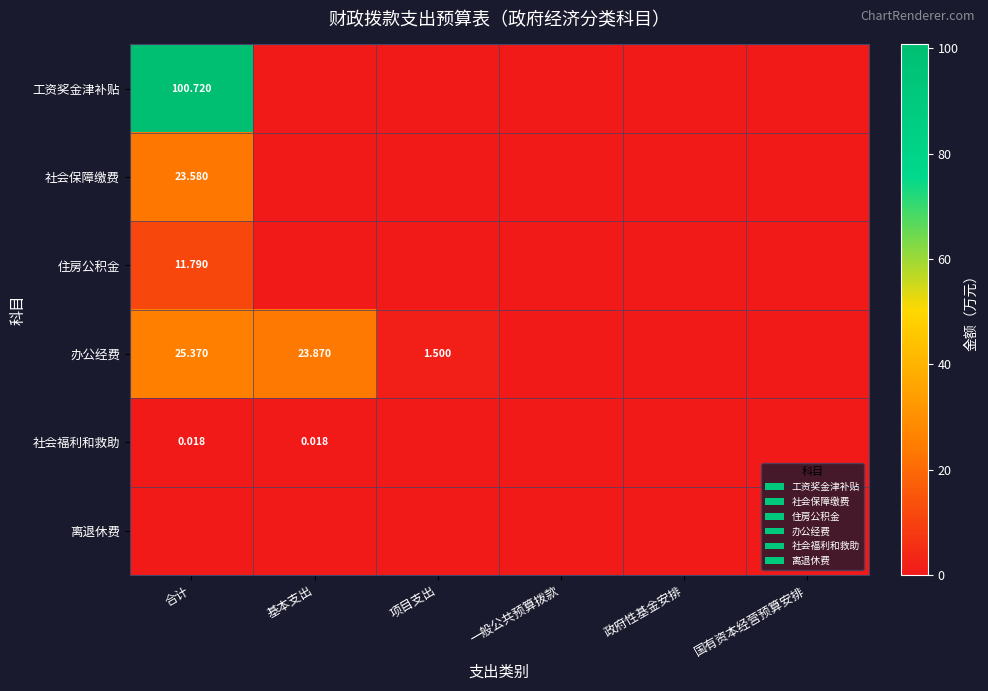

Which has a higher value, 基本支出 or 项目支出?

基本支出